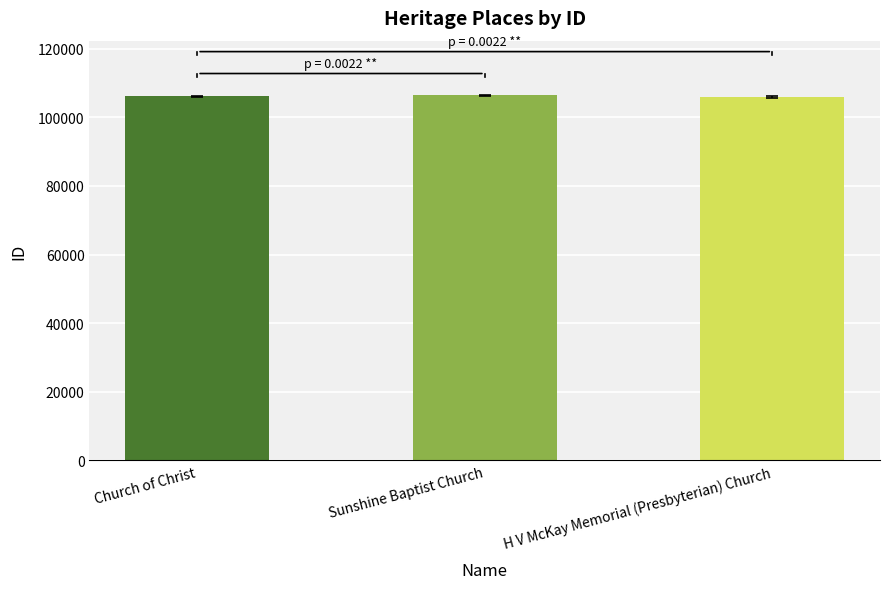

What is the maximum value shown in the chart?

106367